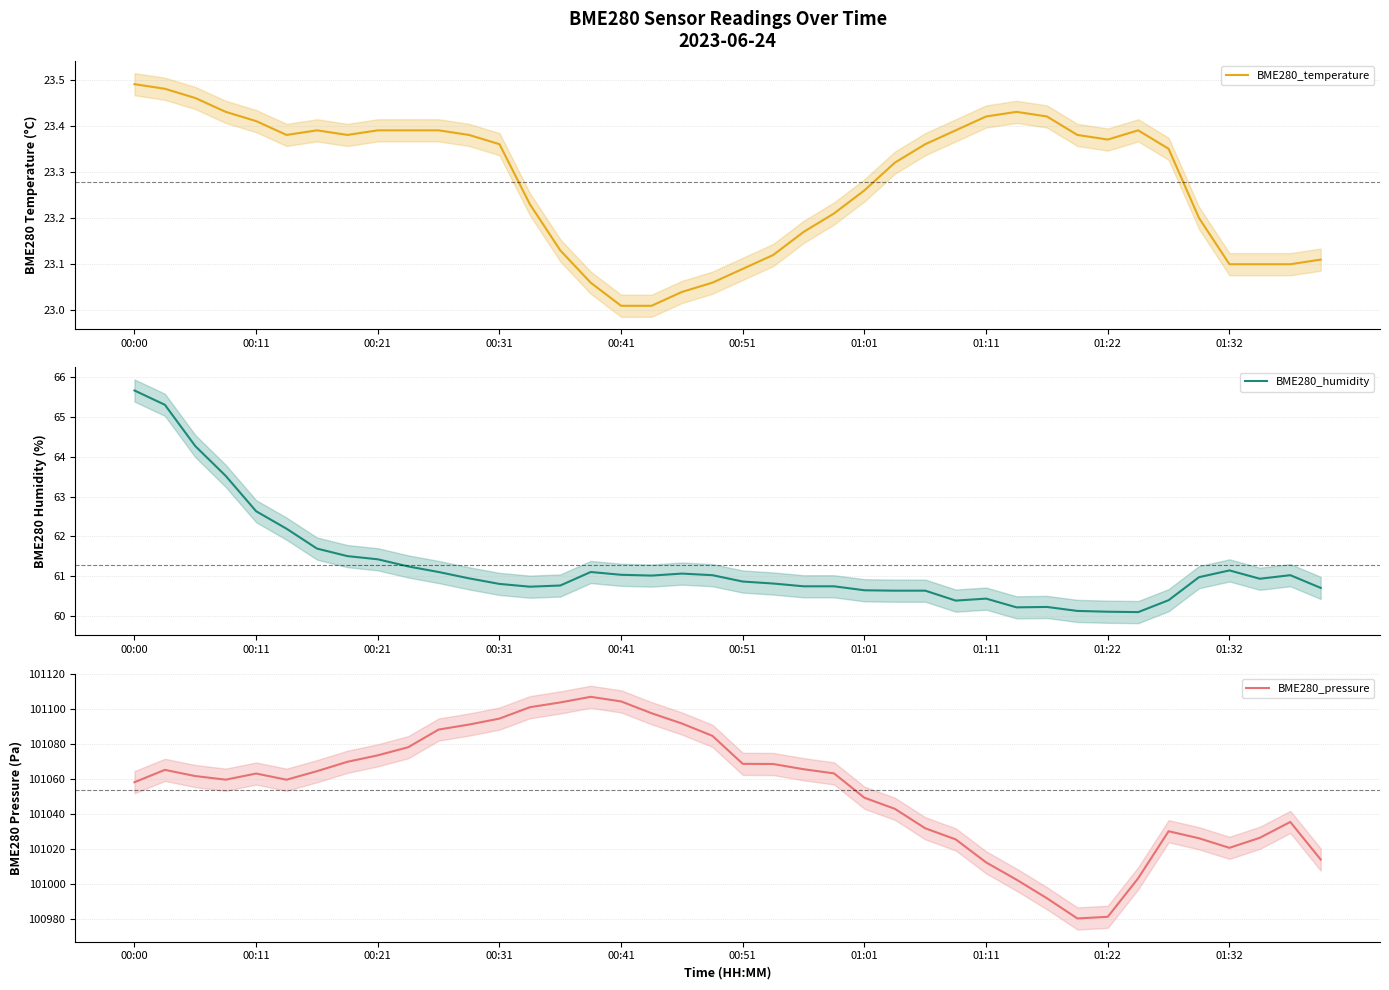

The value of BME280_humidity at 00:41 is 61.0. True or false?

True